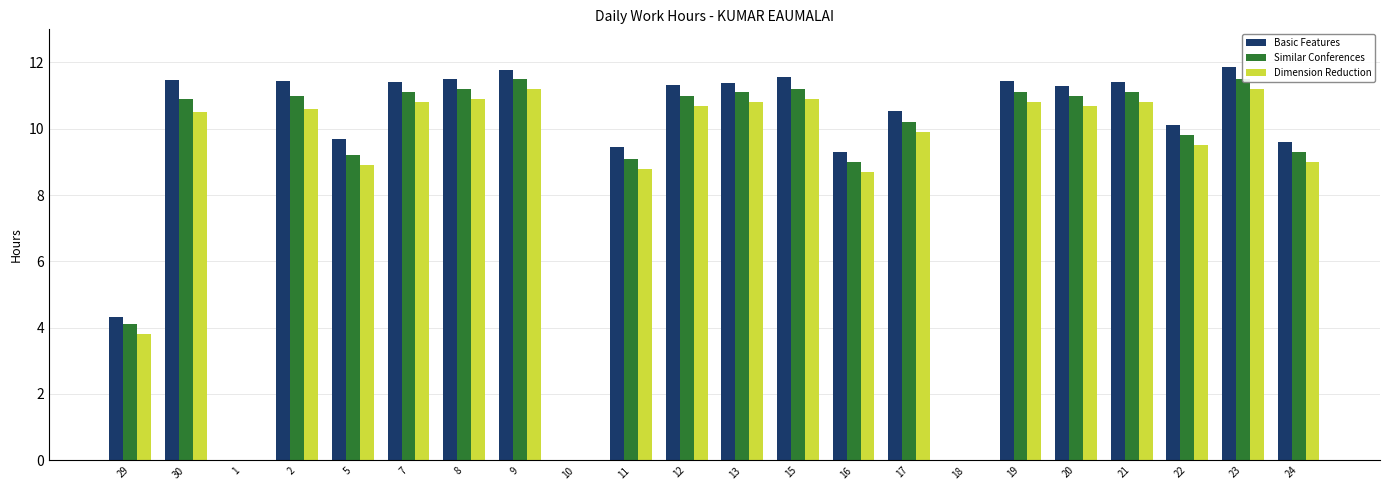

What is the difference between the second highest and minimum values in the Similar Conferences series?

11.5